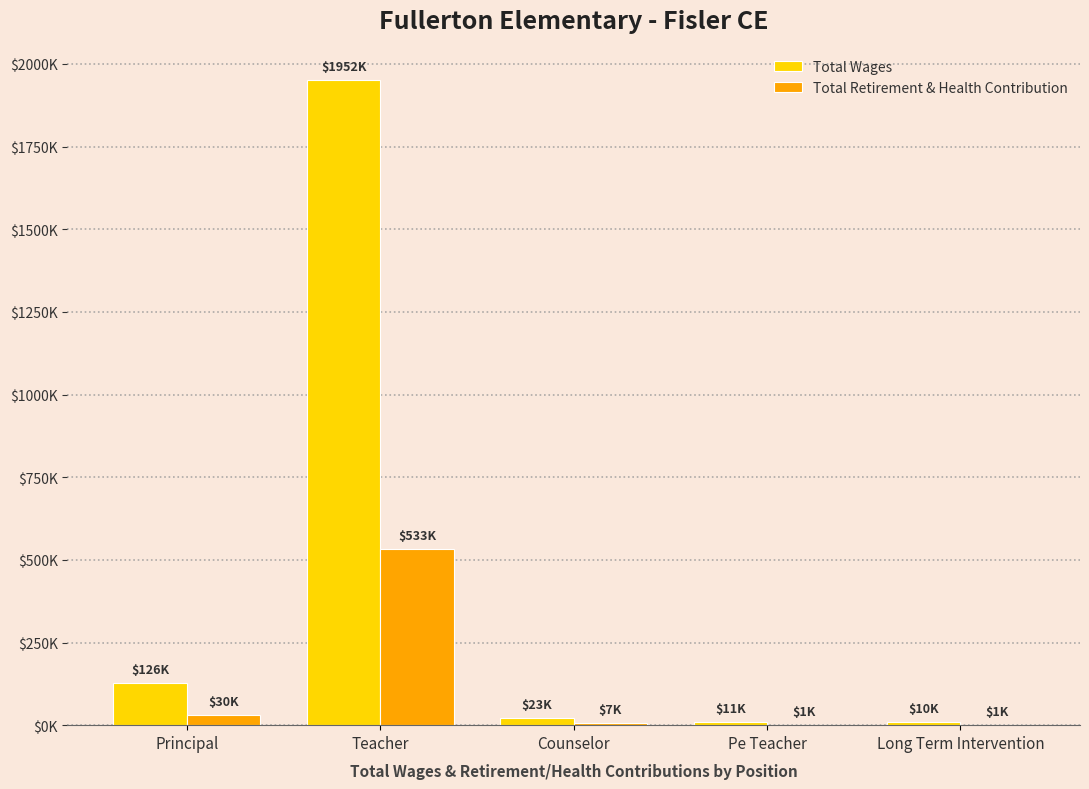

Reading left to right, what are all the values shown in this chart?

Total Wages: Principal=126498	Teacher=1952430	Counselor=22710	Pe Teacher=11064	Long Term Intervention=9575
Total Retirement & Health Contribution: Principal=30337	Teacher=533455	Counselor=6656	Pe Teacher=982	Long Term Intervention=825